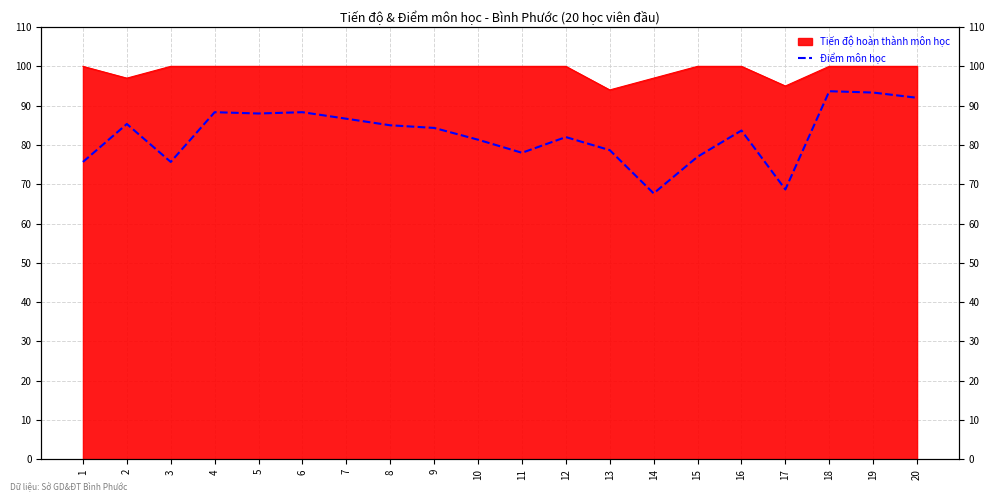

Which label corresponds to the smallest value in the chart?

14